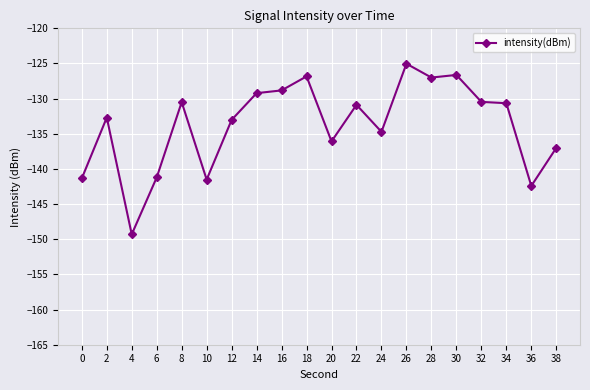

Does the chart have visible grid lines?

Yes